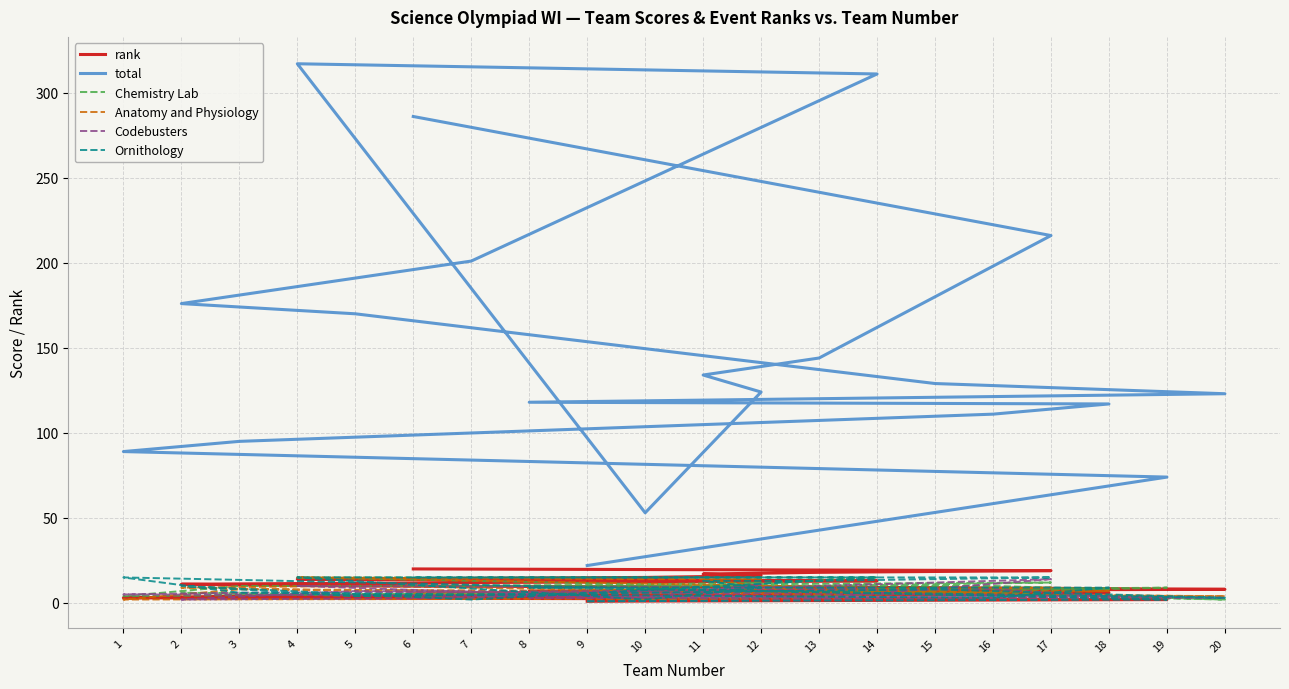

What is the minimum value shown in the chart?

1